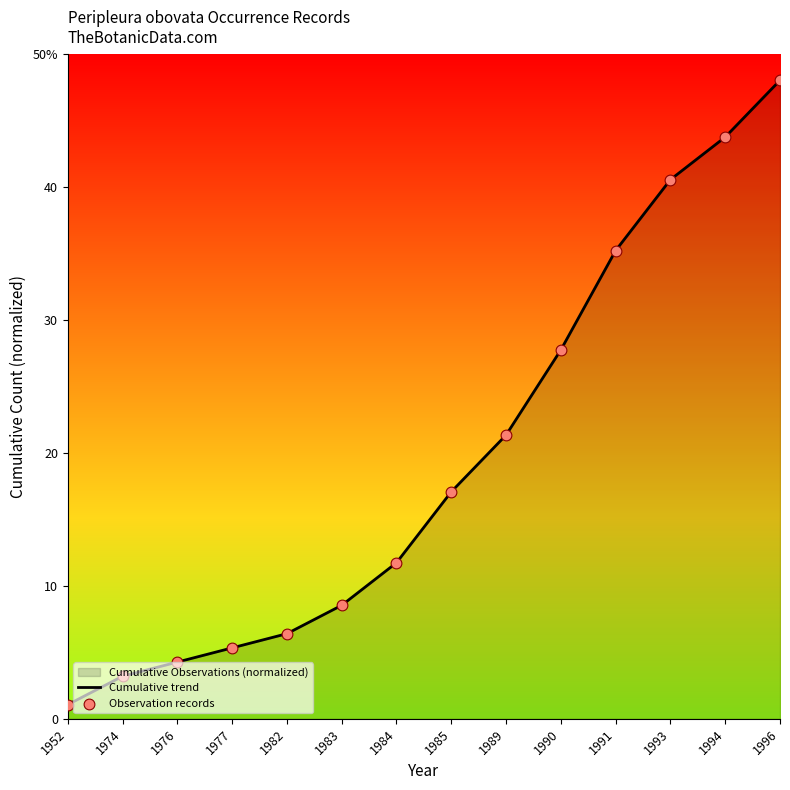

Which series reaches the minimum Y coordinate?

Cumulative trend